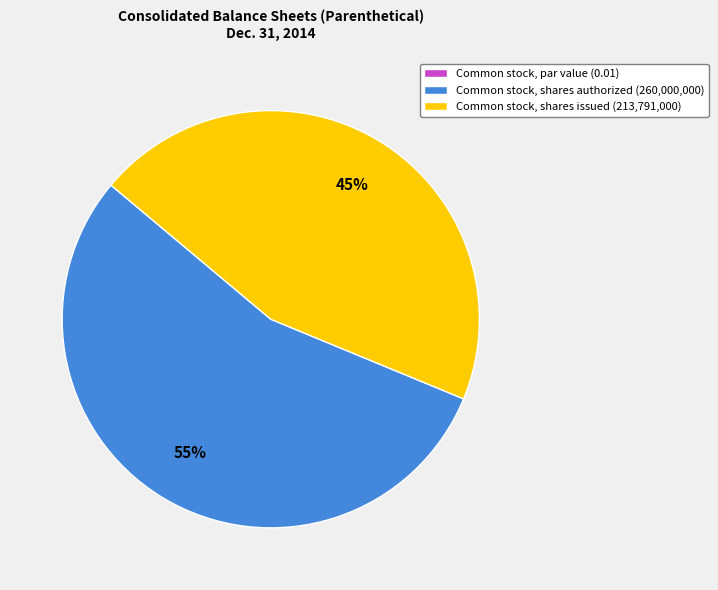

Is the sum of Common stock, shares authorized (260,000,000) and Common stock, shares issued (213,791,000) greater than half?

Yes